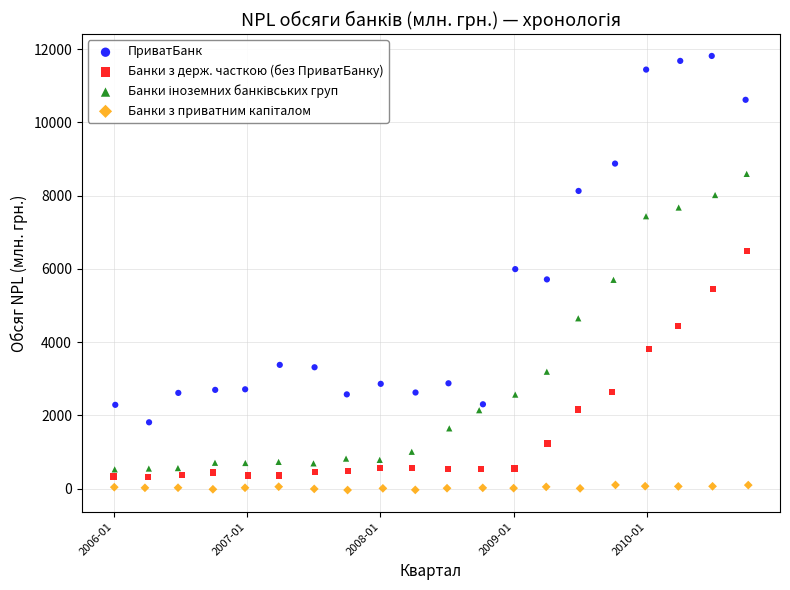

Which series reaches the maximum Y coordinate?

ПриватБанк